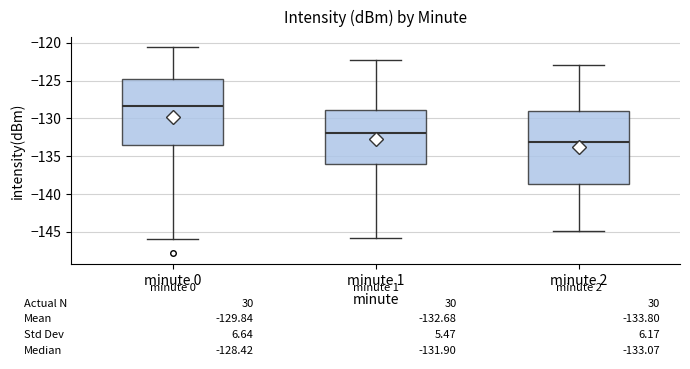

Comparing the boxes themselves (not the whiskers), which one is the tallest?

minute 2